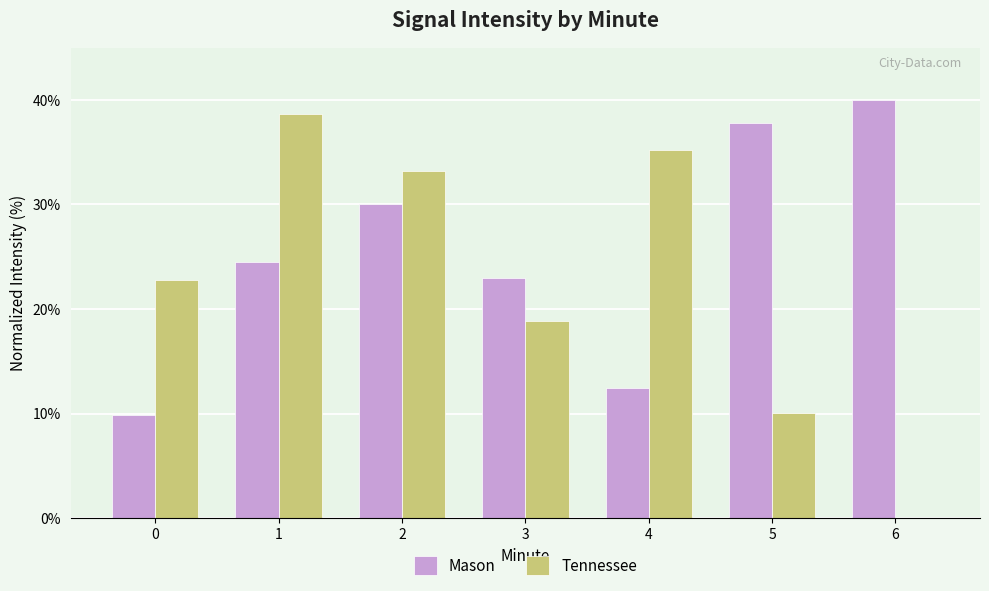

Between 1 and 5, which series saw the biggest shift?

Tennessee